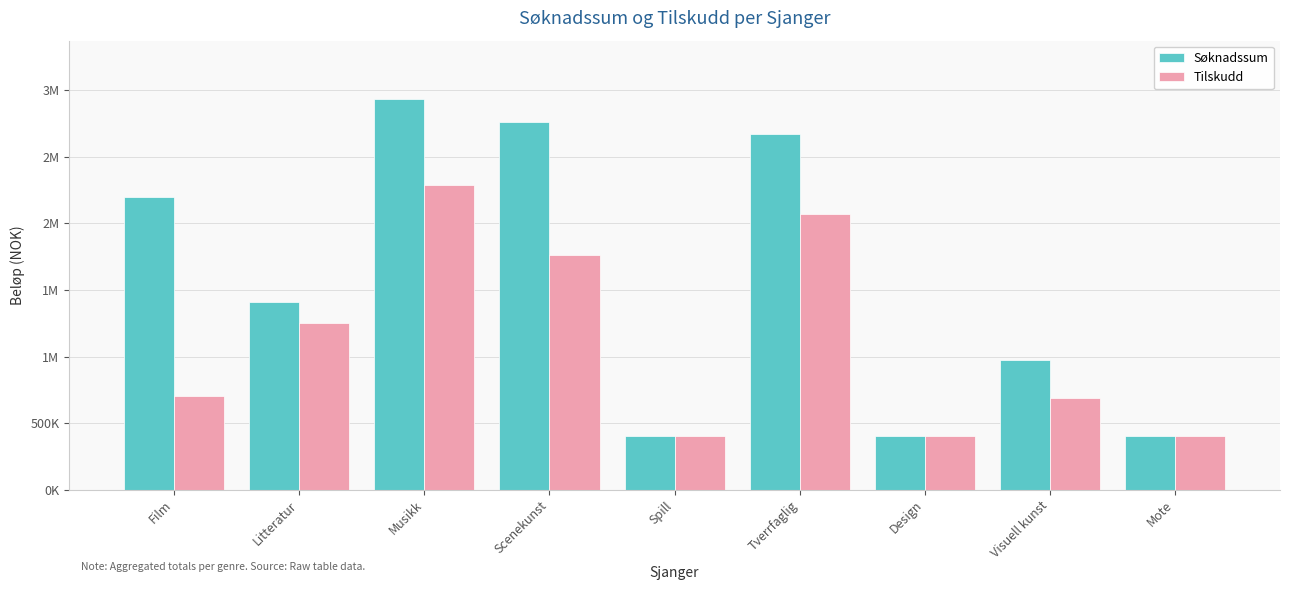

What is the label of the 2nd bar from the left?

Litteratur